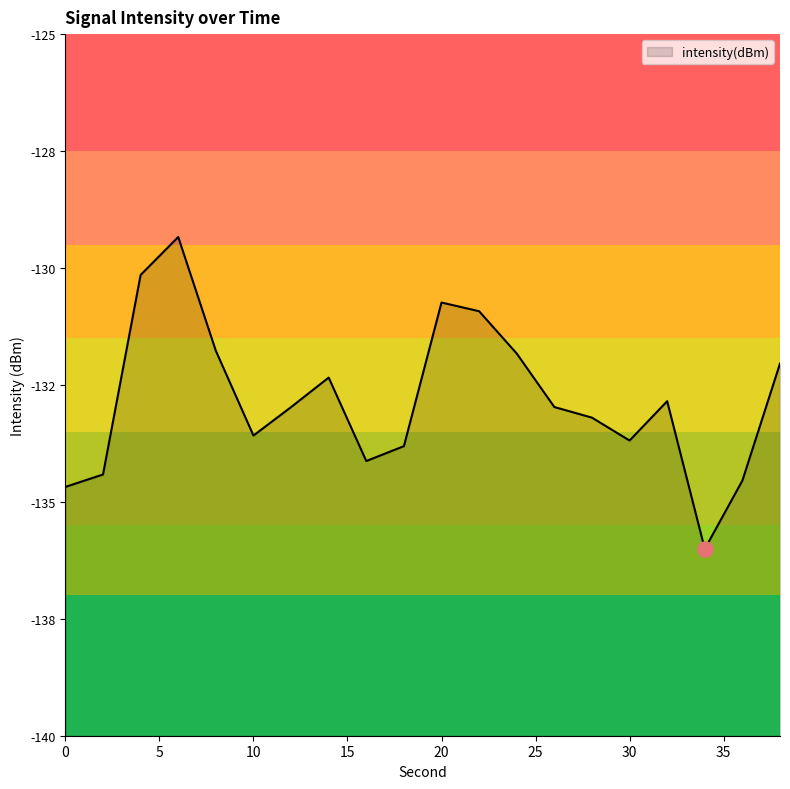

What is the change in value from 14 to 18?

-1.5